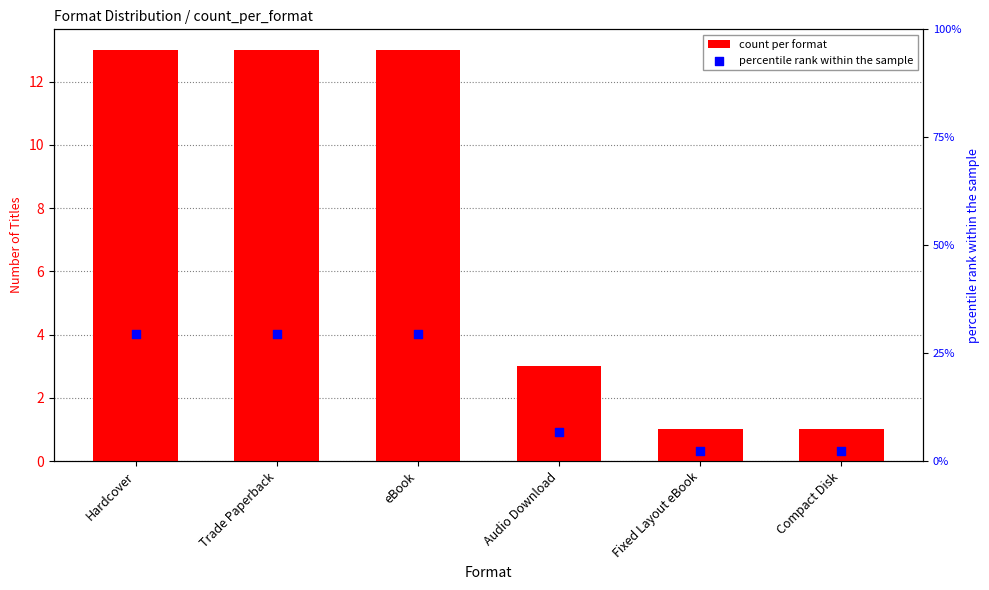

Which series has the widest spread of Y values?

percentile rank within the sample